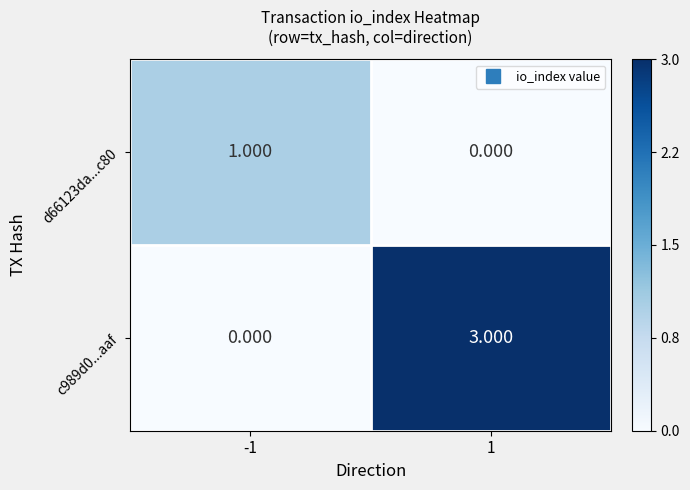

Is the value of c989d0...aaf at -1 greater than the value of d66123da...c80 at -1?

No